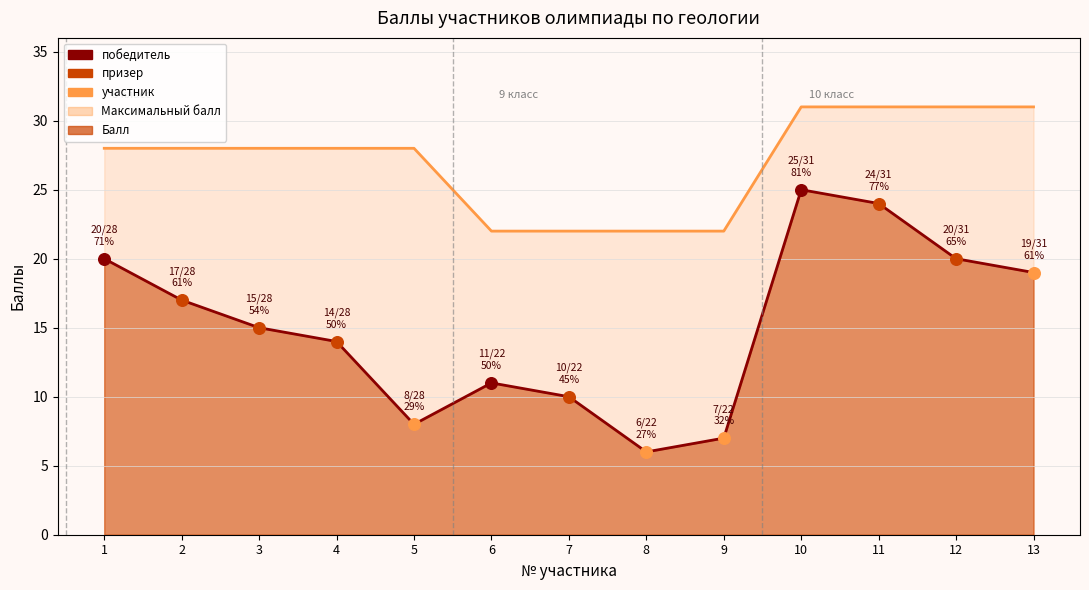

At which category is the sum across all series the highest?

10